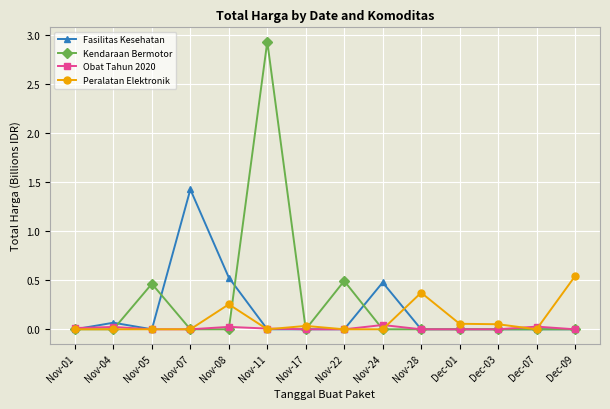

Count the number of data series in this chart.

4